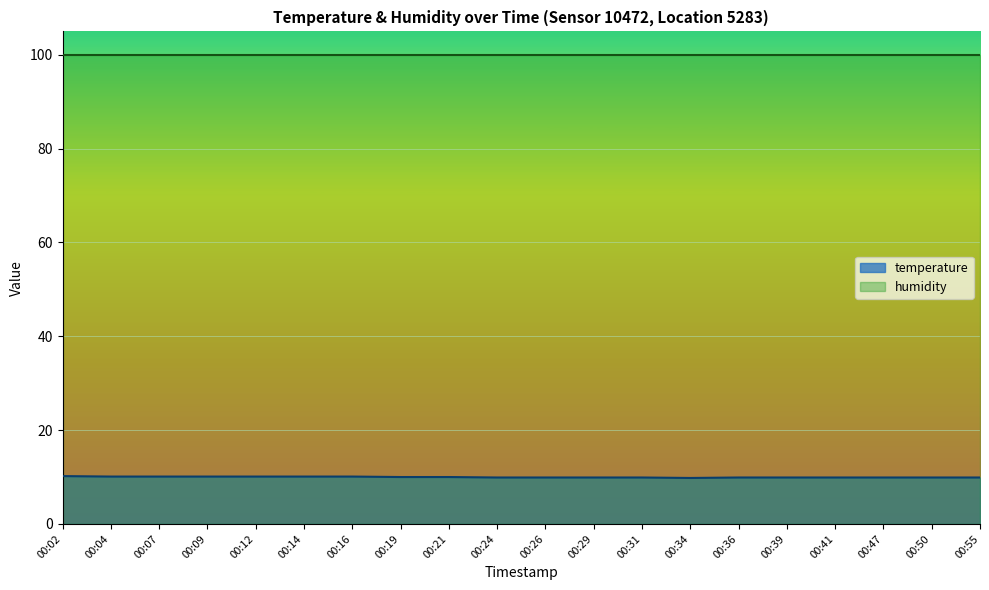

Reading left to right, list all the values displayed in this chart.

00:02=10.2	00:04=10.1	00:07=10.1	00:09=10.1	00:12=10.1	00:14=10.1	00:16=10.1	00:19=10.0	00:21=10.0	00:24=9.9	00:26=9.9	00:29=9.9	00:31=9.9	00:34=9.8	00:36=9.9	00:39=9.9	00:41=9.9	00:47=9.9	00:50=9.9	00:55=9.9